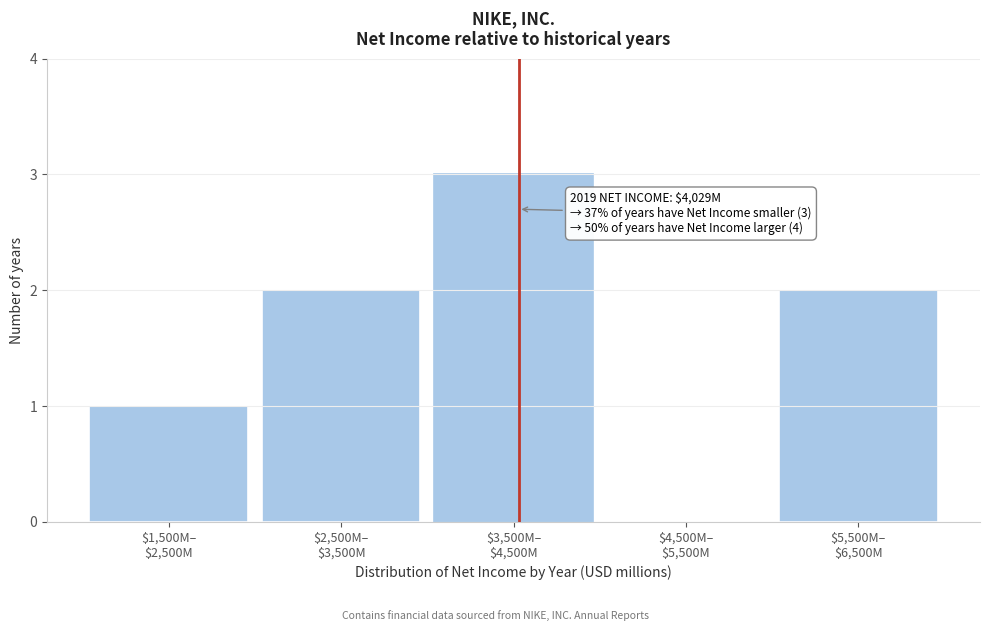

What is the sum of all values?

8